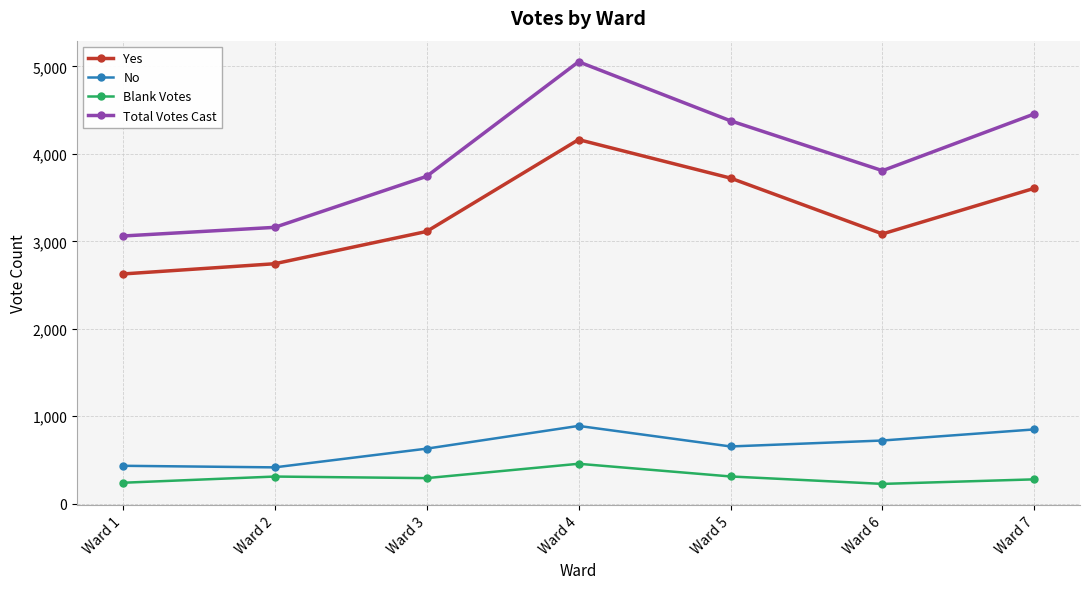

What is the value of the No point at the 6th from the left?

723